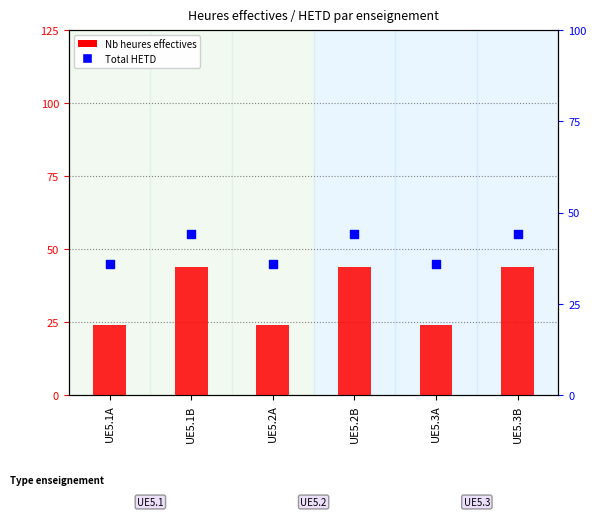

At how many categories does at least one series exceed 33?

6